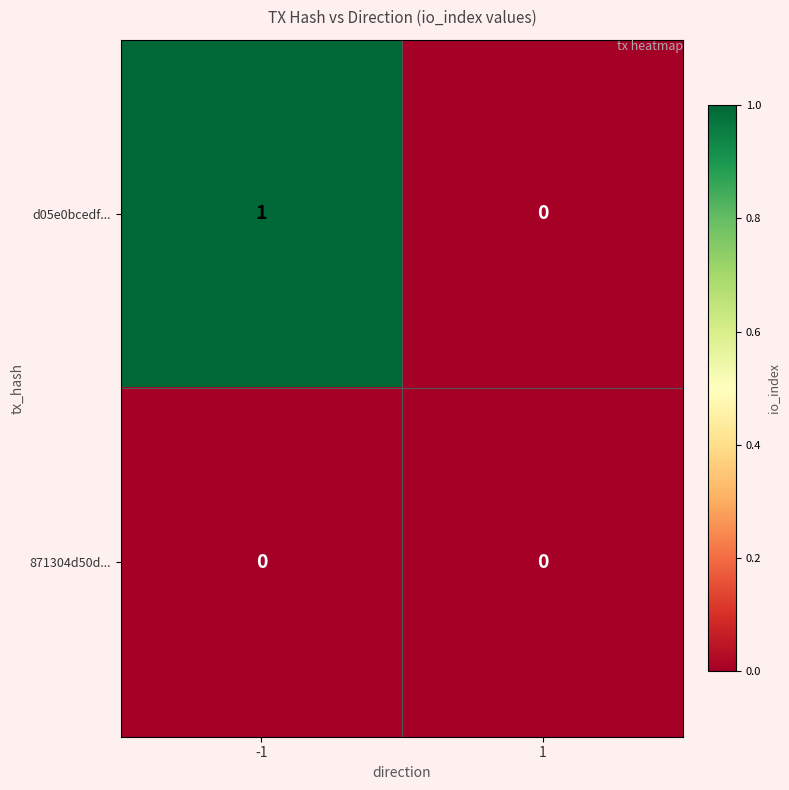

Which series changed the most between -1 and 1?

d05e0bcedf...